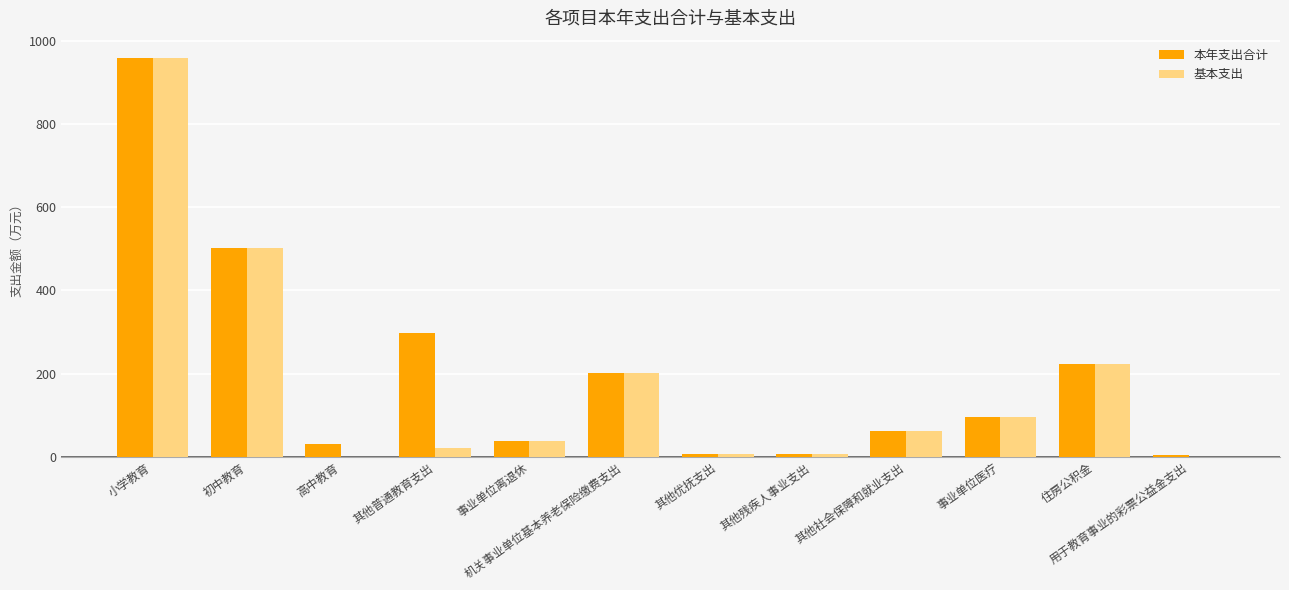

What is the maximum value for 本年支出合计?

960.0